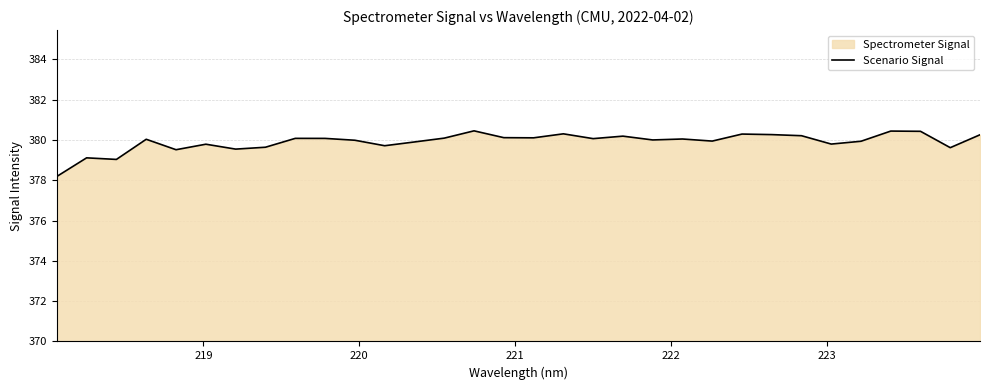

What is the smallest value displayed?

378.2